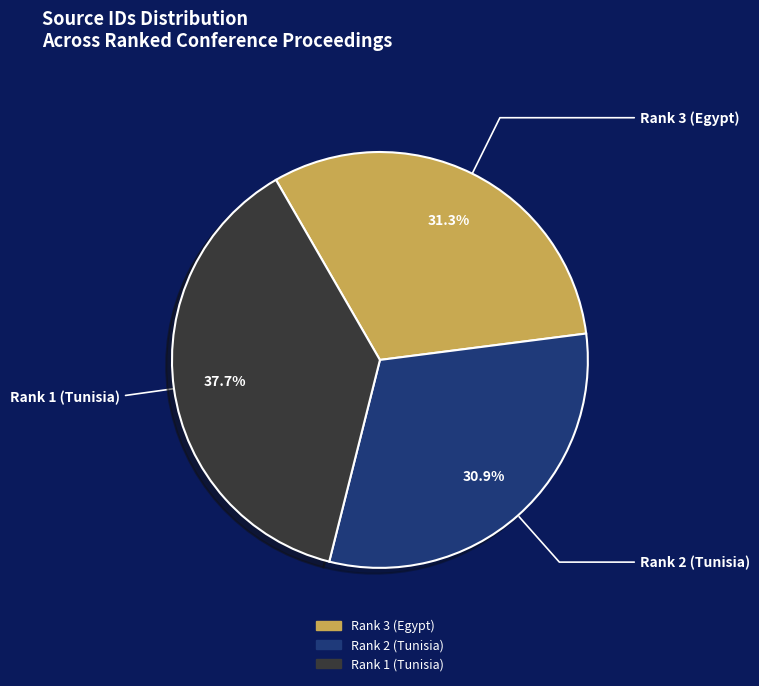

True or false: Rank 2 (Tunisia) accounts for 40% of the total.

False